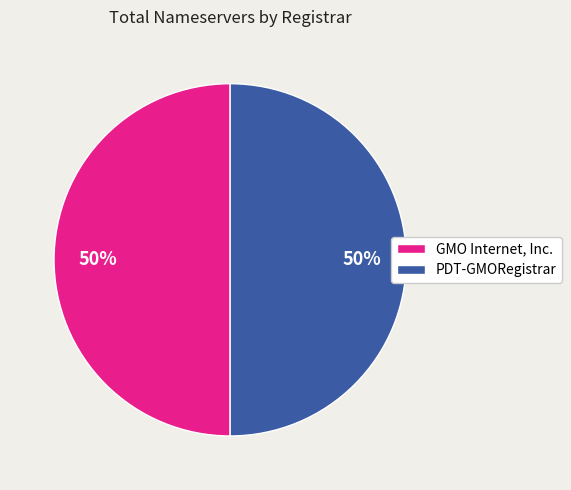

Combined, do GMO Internet, Inc. and PDT-GMORegistrar account for over 50%?

Yes